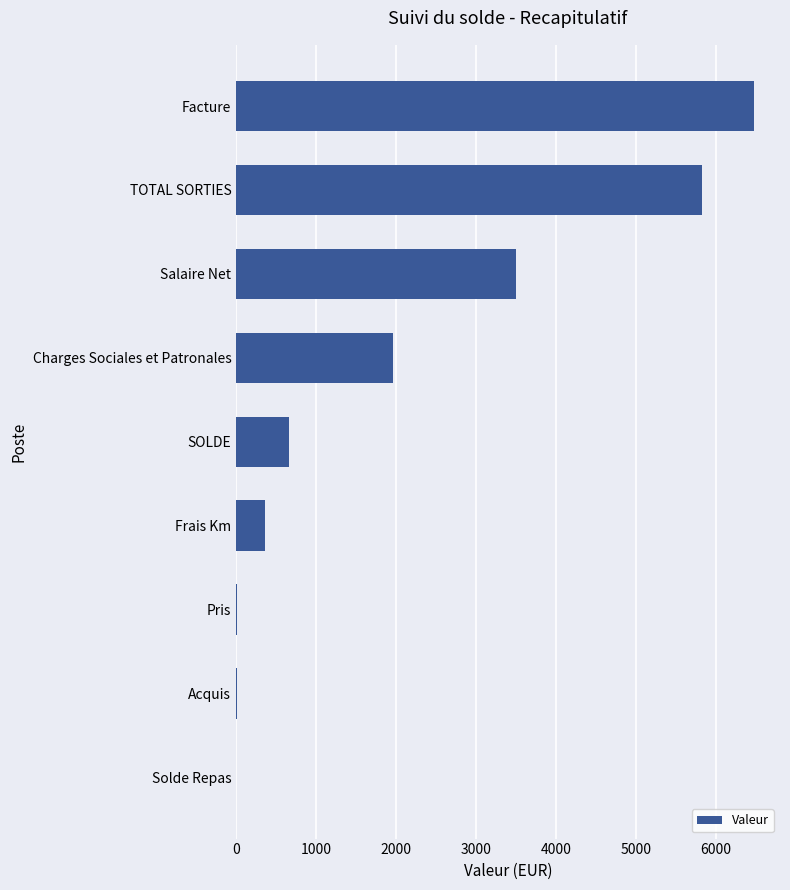

True or false: the data shows 5823.6 at TOTAL SORTIES.

True